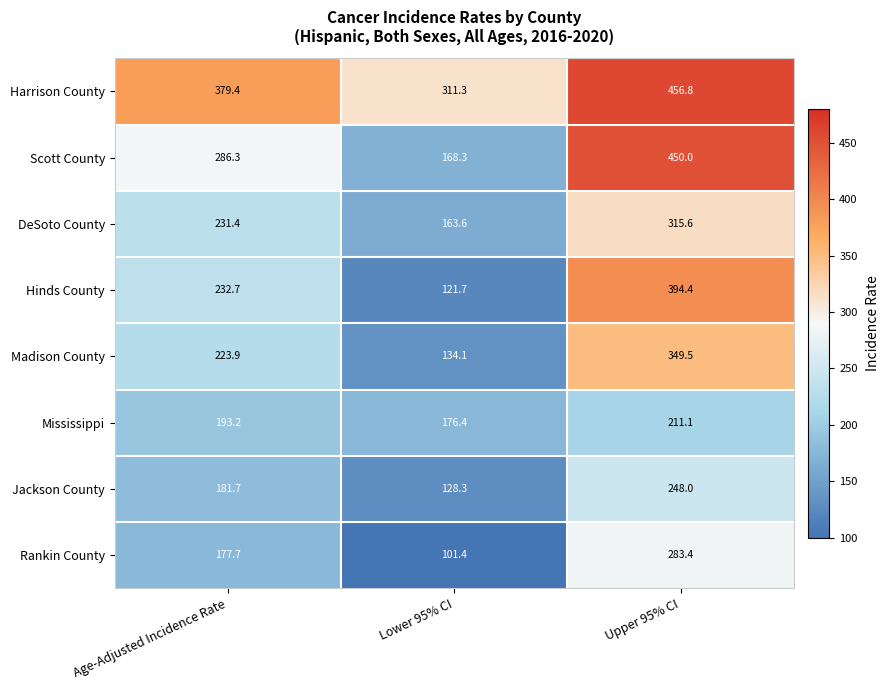

What is the difference between the Madison County values at Lower 95% CI and Age-Adjusted Incidence Rate?

89.8